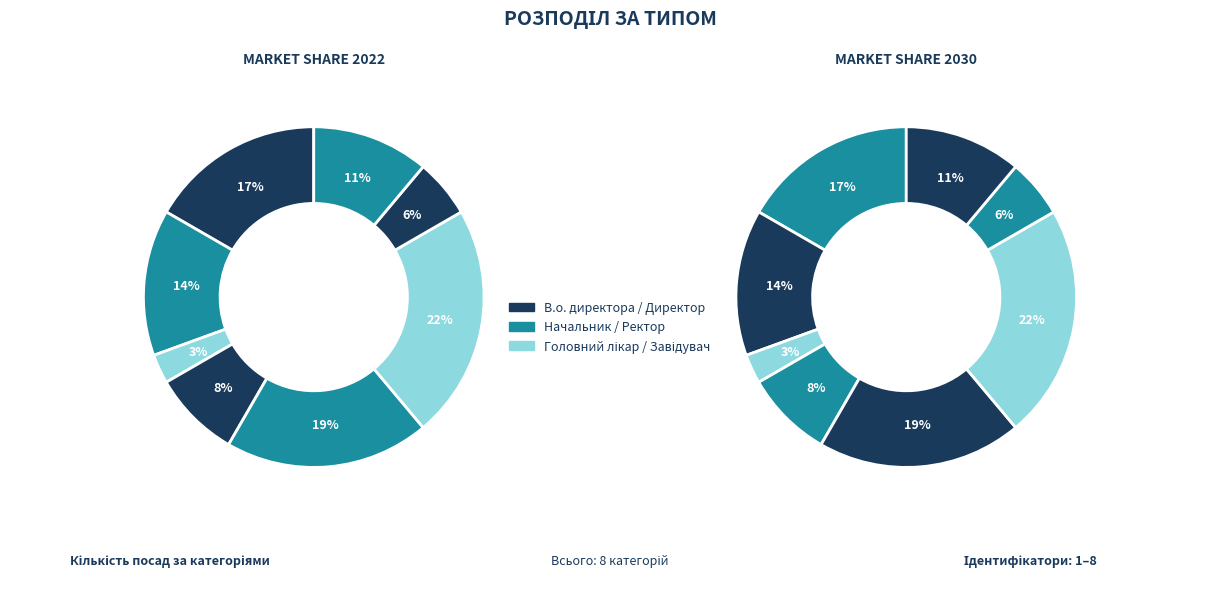

To the nearest percent, what is the difference between the largest and smallest slice percentages?

19%